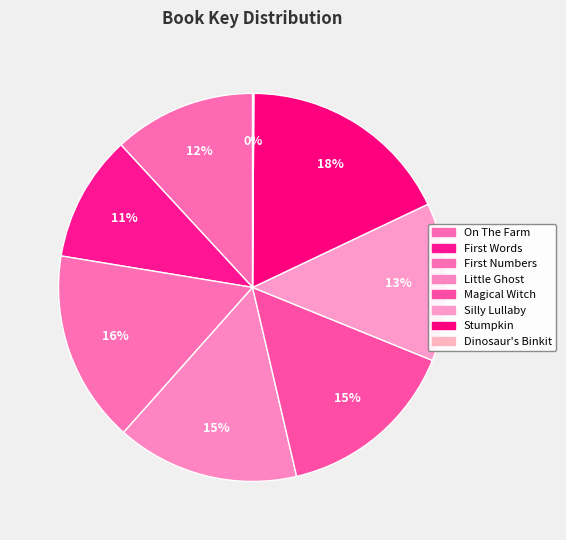

Combined, what portion of the pie is Stumpkin and Silly Lullaby?

31.0%